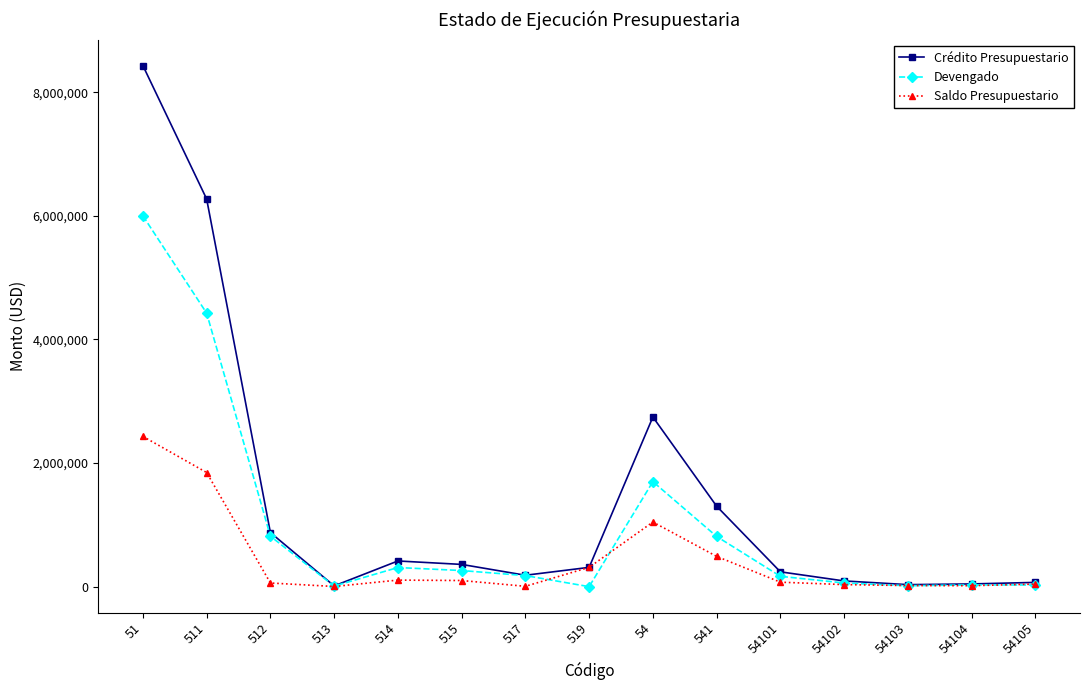

The value of Devengado at 514 is 309549.0. True or false?

True